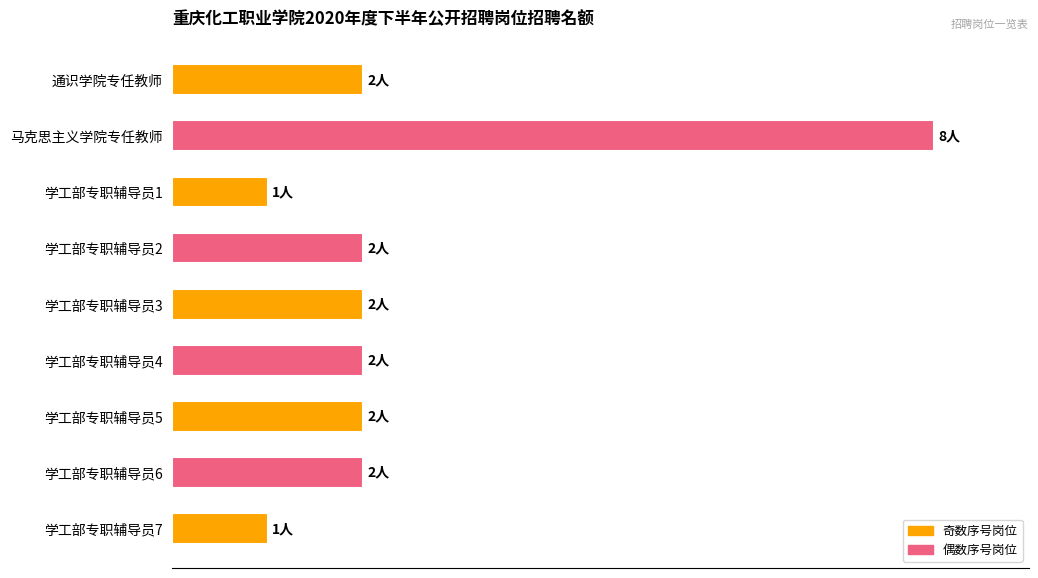

What is the smallest value displayed?

1